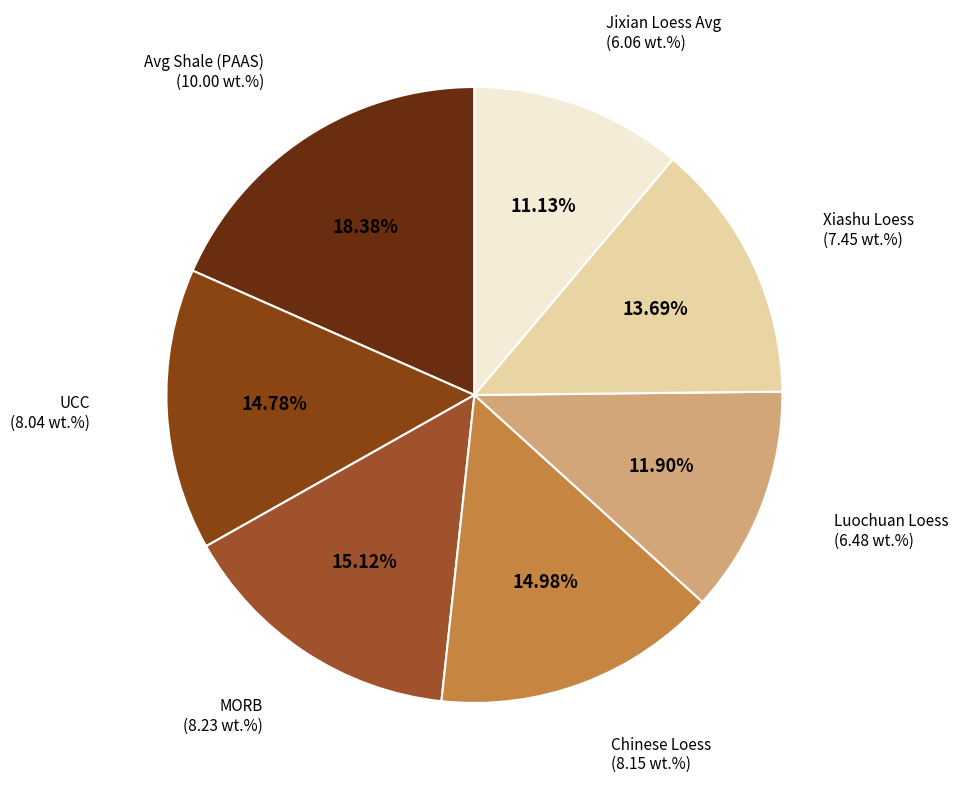

Count the number of slices in the pie.

7